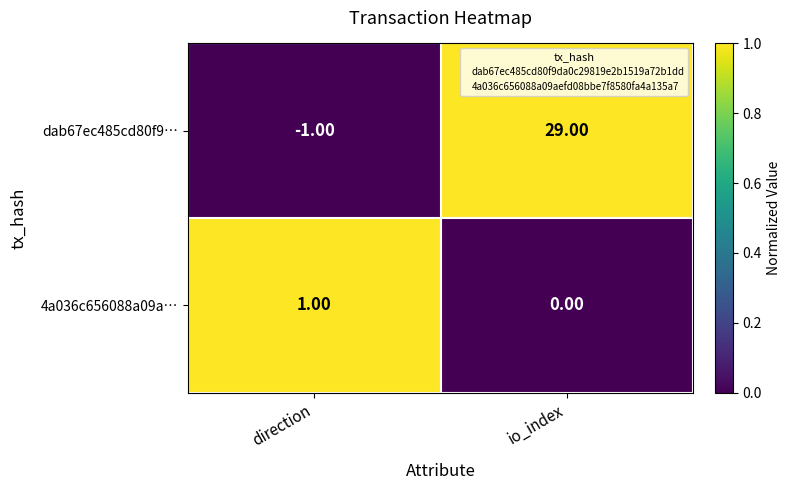

At how many categories does at least one series exceed 0?

2